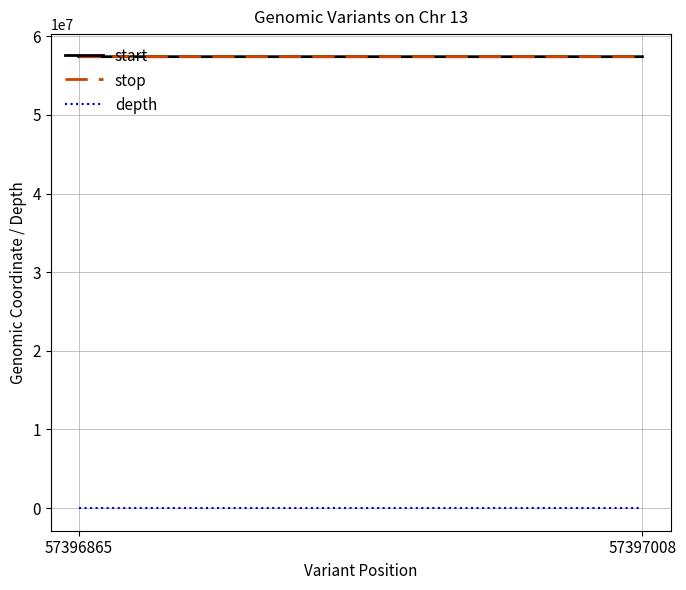

At which category does the chart reach its peak across all series?

57397008